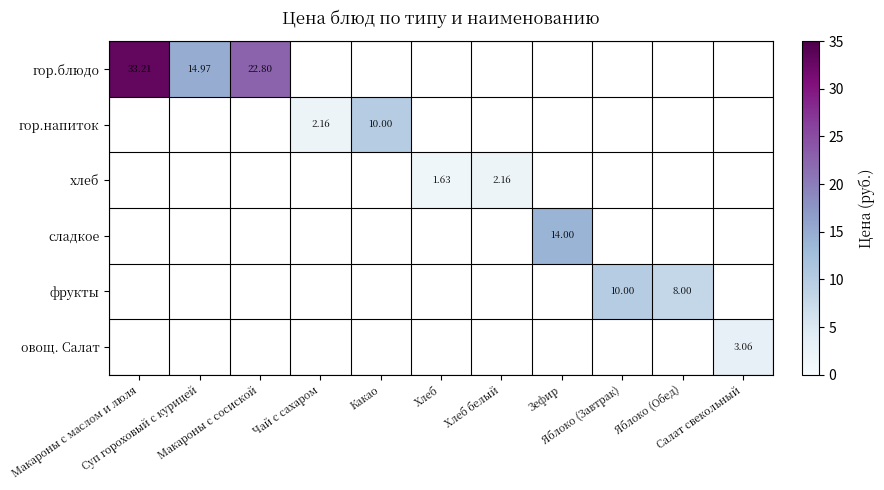

Rank the series at Салат свекольный from highest to lowest value.

гор.блюдо, гор.напиток, хлеб, сладкое, фрукты, овощ. Салат